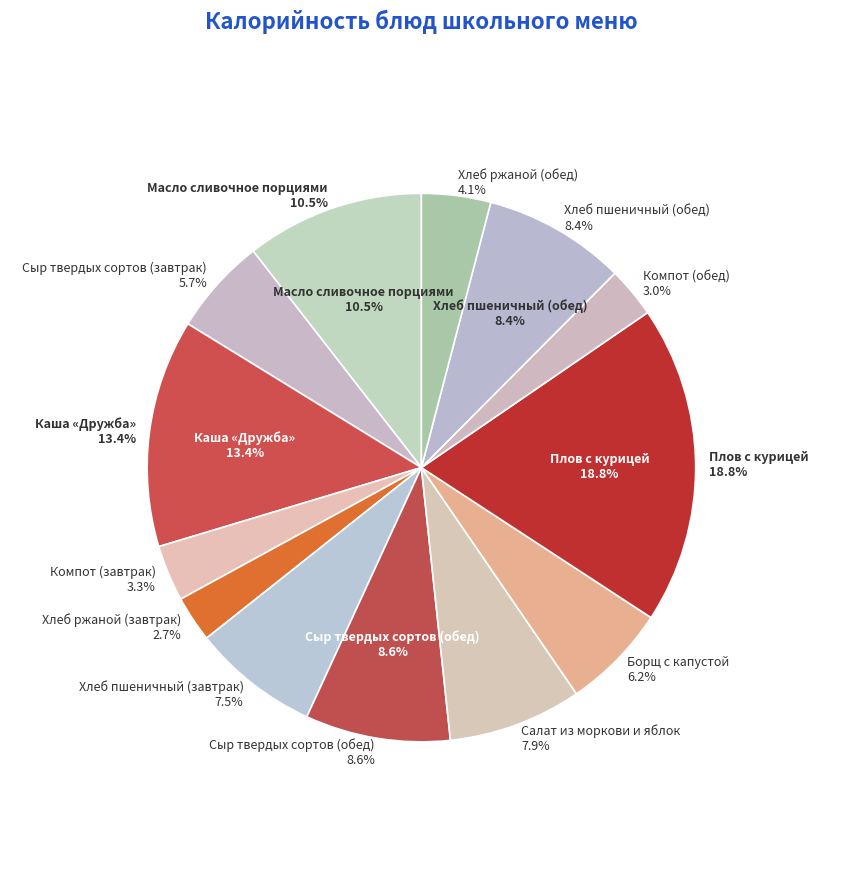

Which slice is the smallest?

Хлеб ржаной (завтрак)